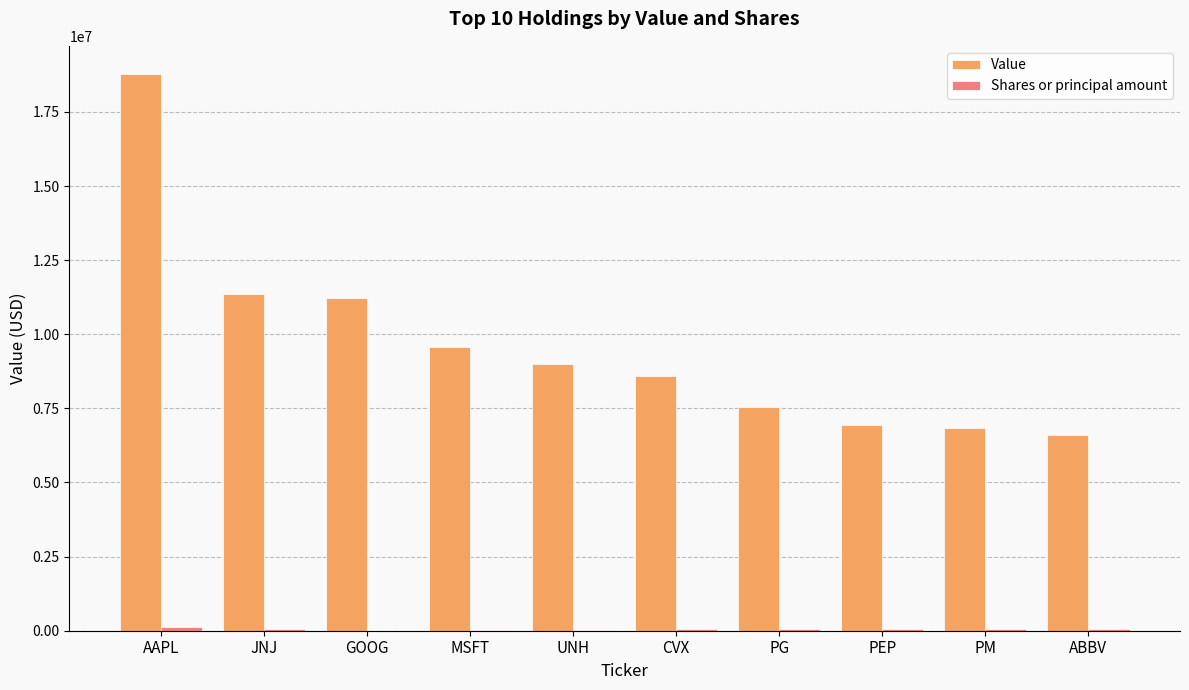

Are the bars horizontal?

No